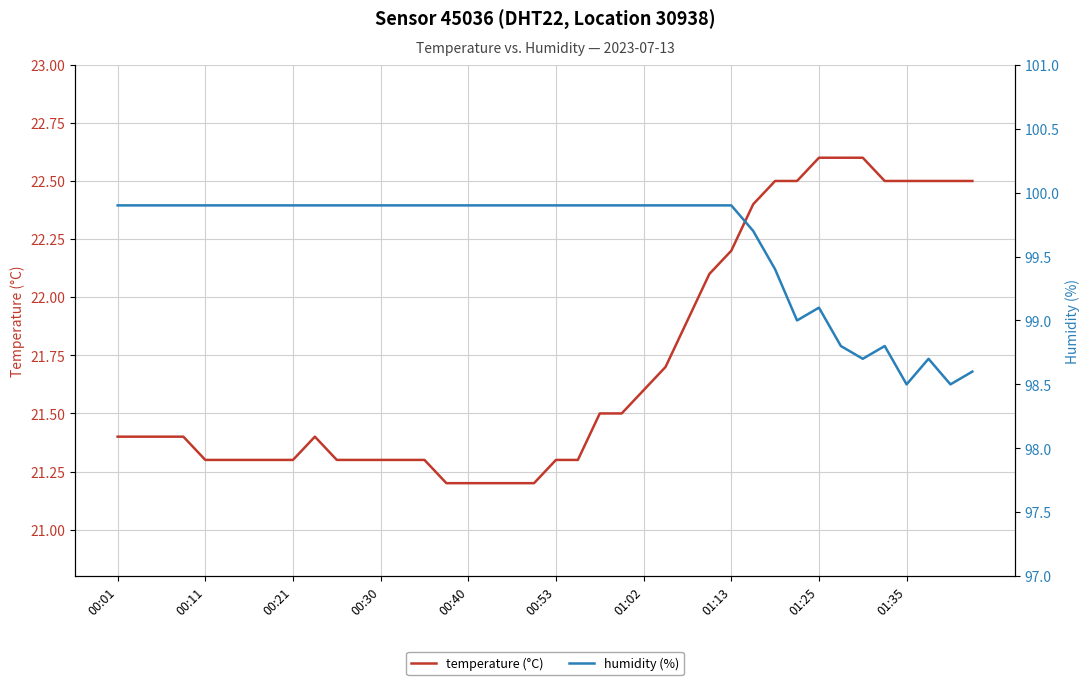

In humidity (%), how many points are lower than both neighbors (excluding endpoints)?

4